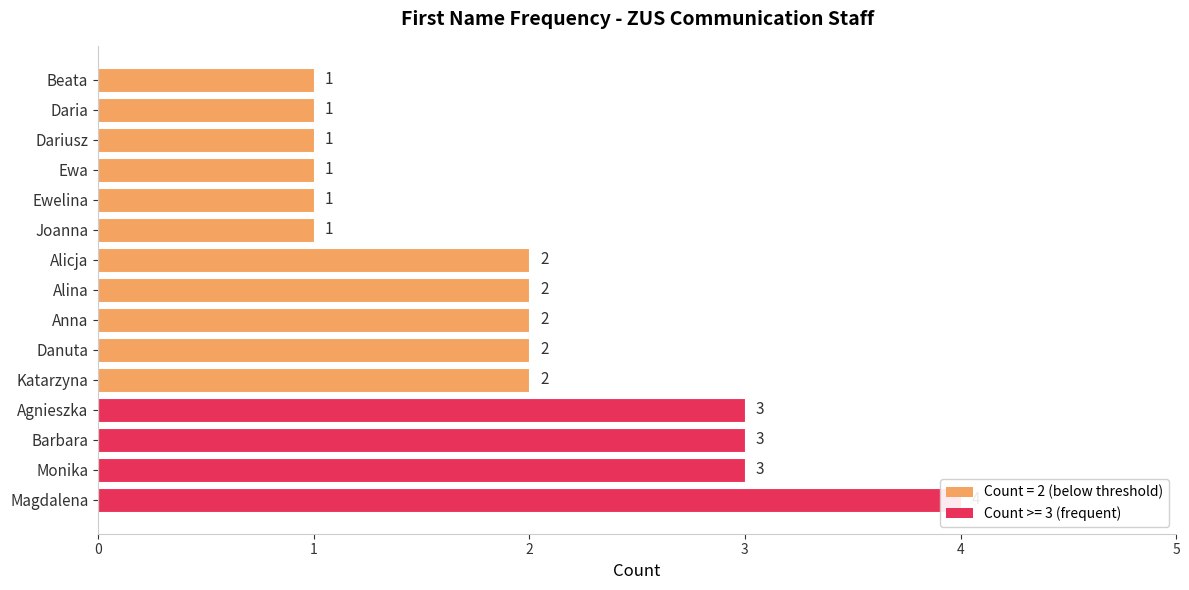

The value at Katarzyna is 3. True or false?

False